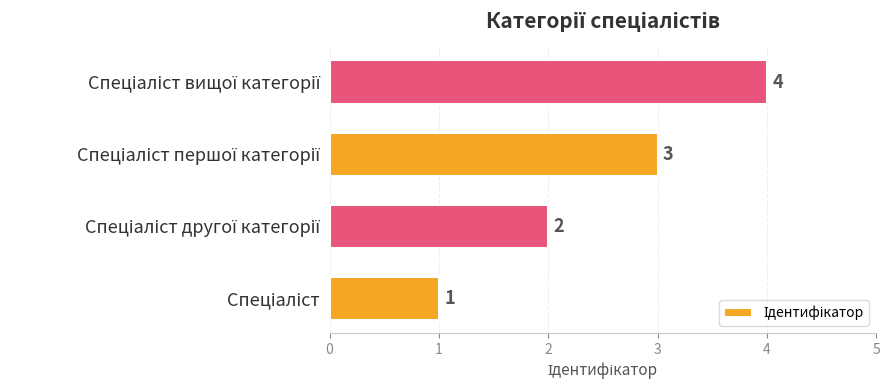

What is the difference between the maximum and minimum values?

3